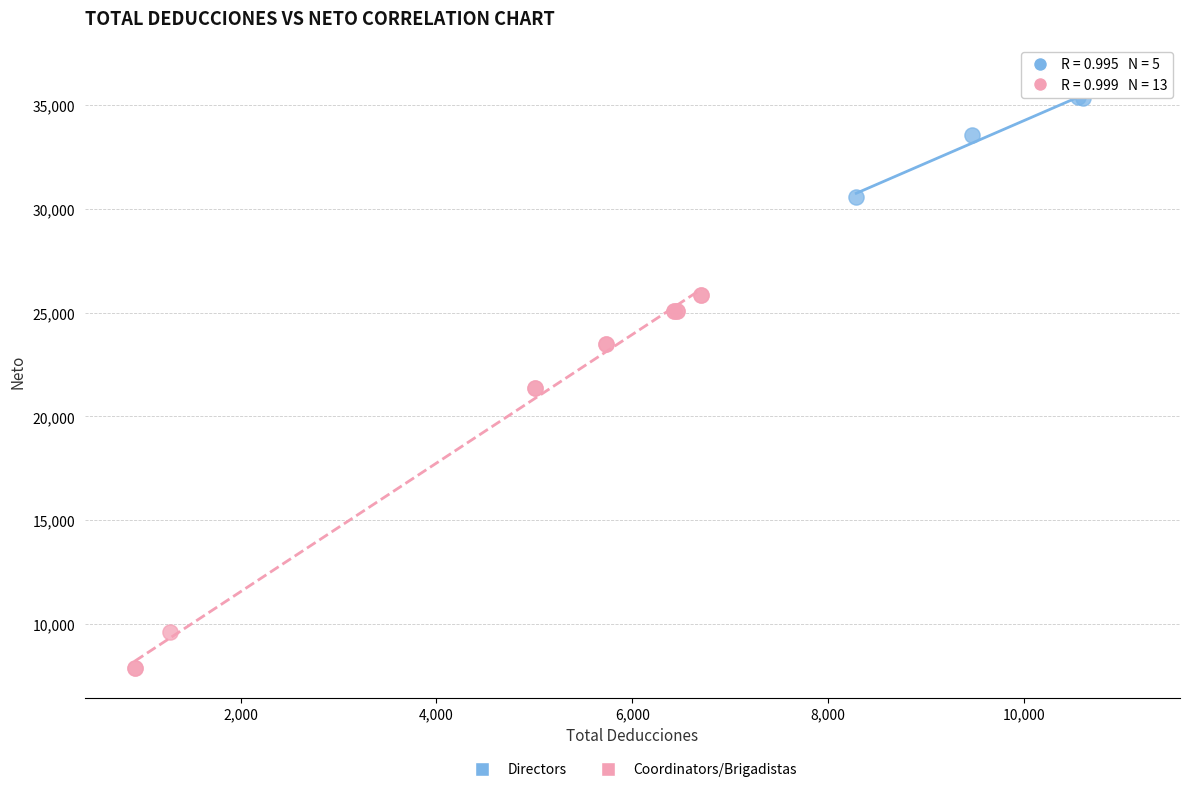

Which series has the largest Y range (max minus min)?

Coordinators/Brigadistas